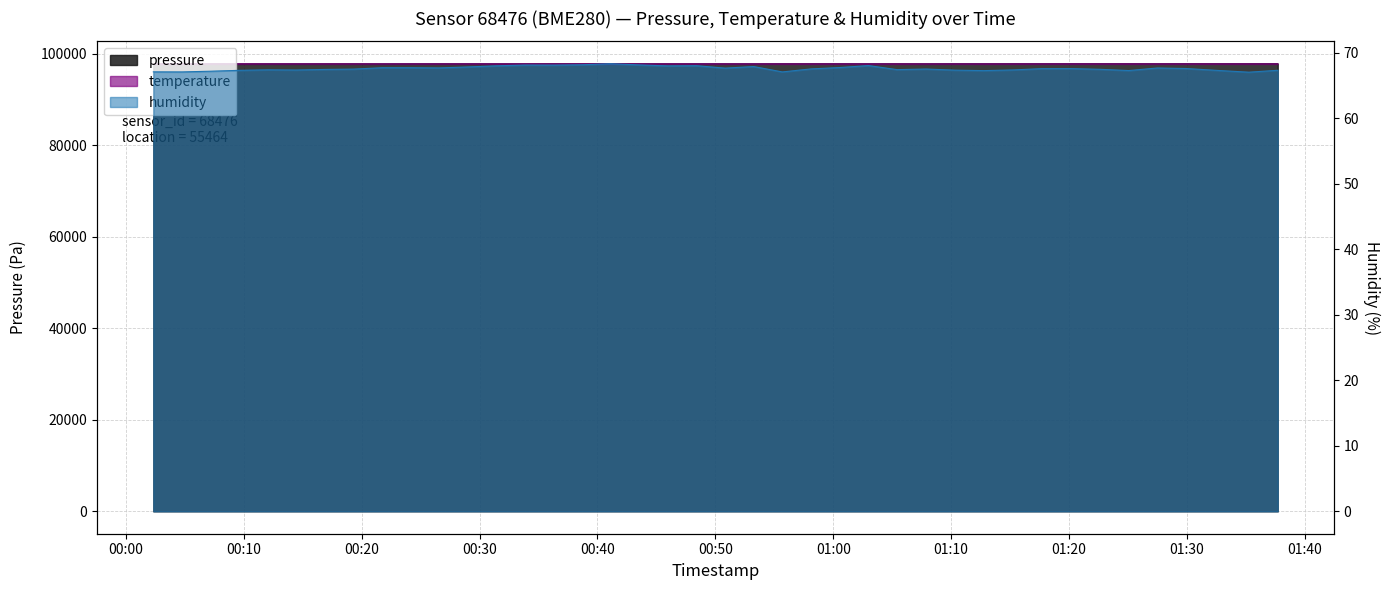

What are all the series names shown in the legend?

pressure, temperature, humidity